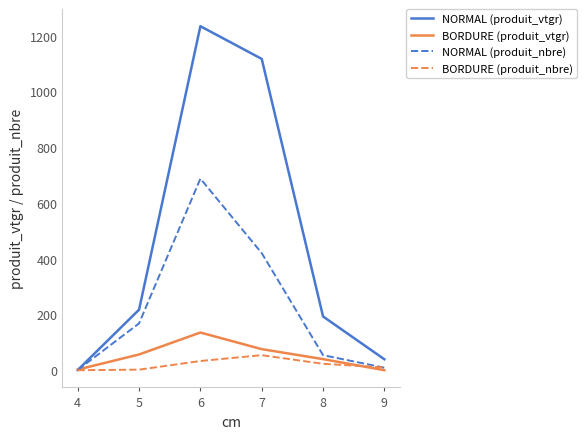

How many lines are shown in the chart?

4